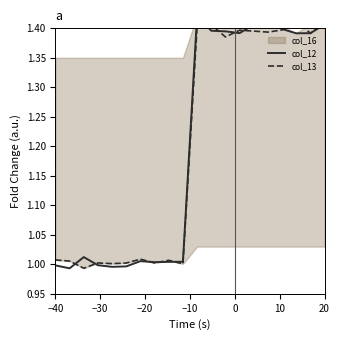

What is the minimum value for col_12?

1.0